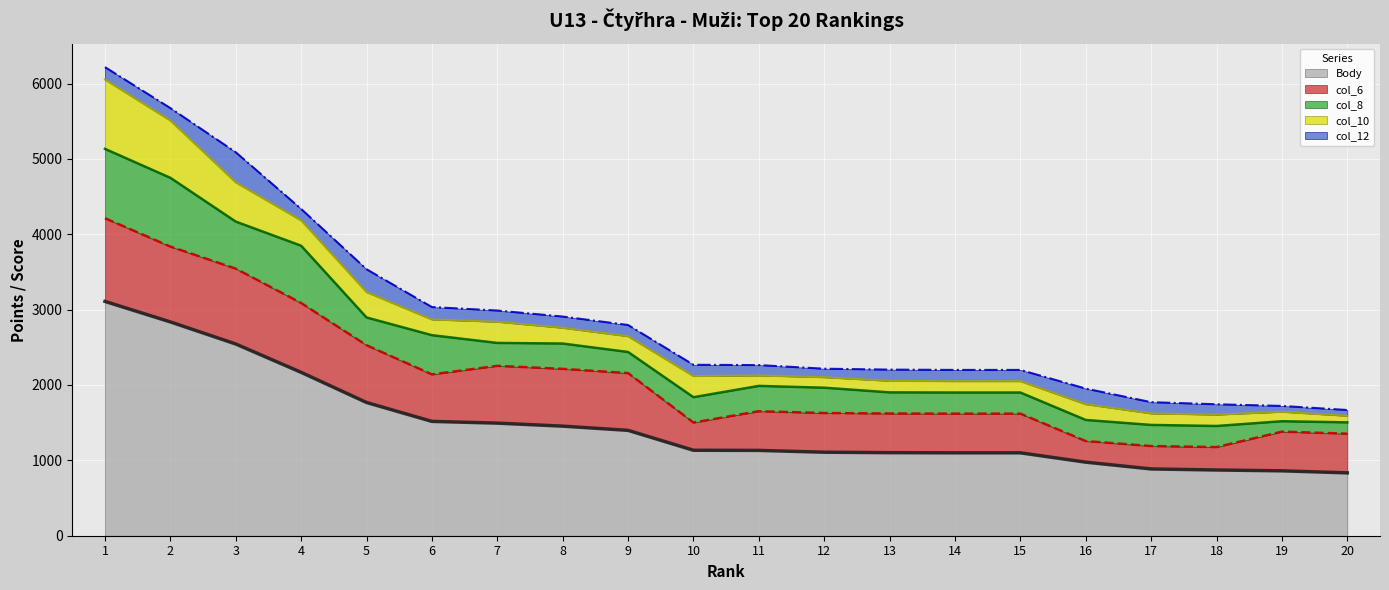

True or false: Body (line) and col_12 (line) cross at least once.

False